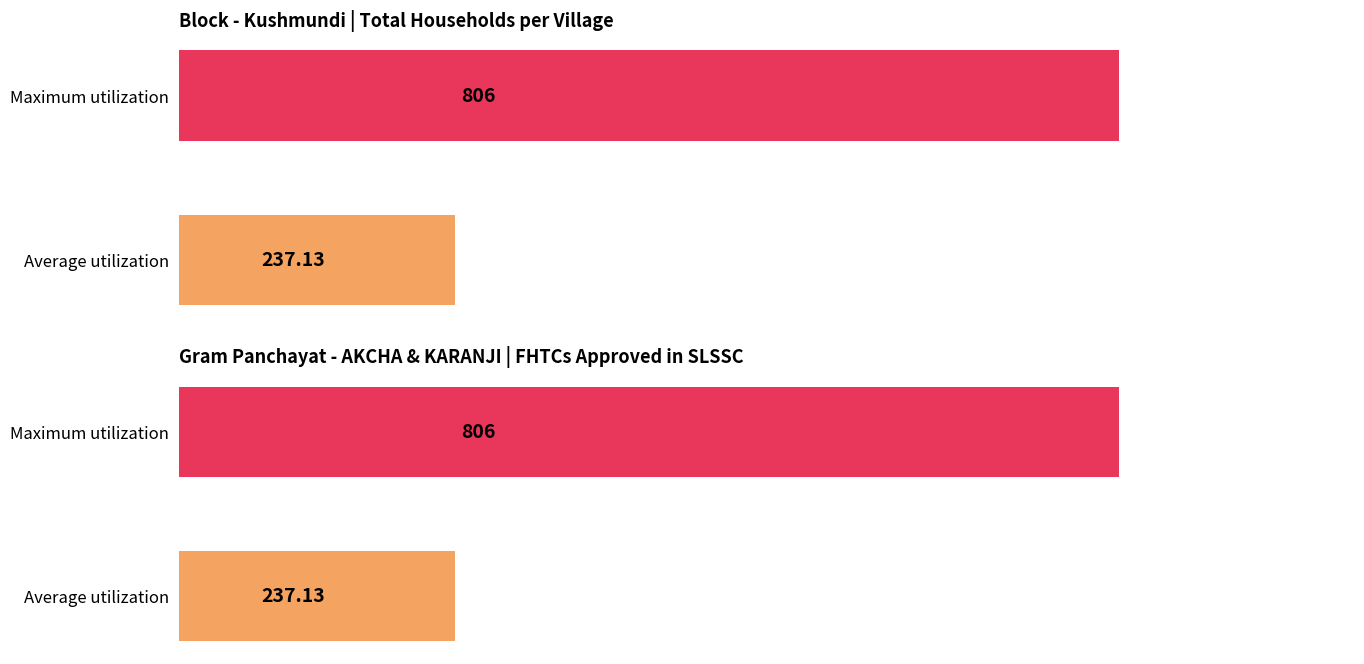

Which series has the widest spread of values?

Total Households